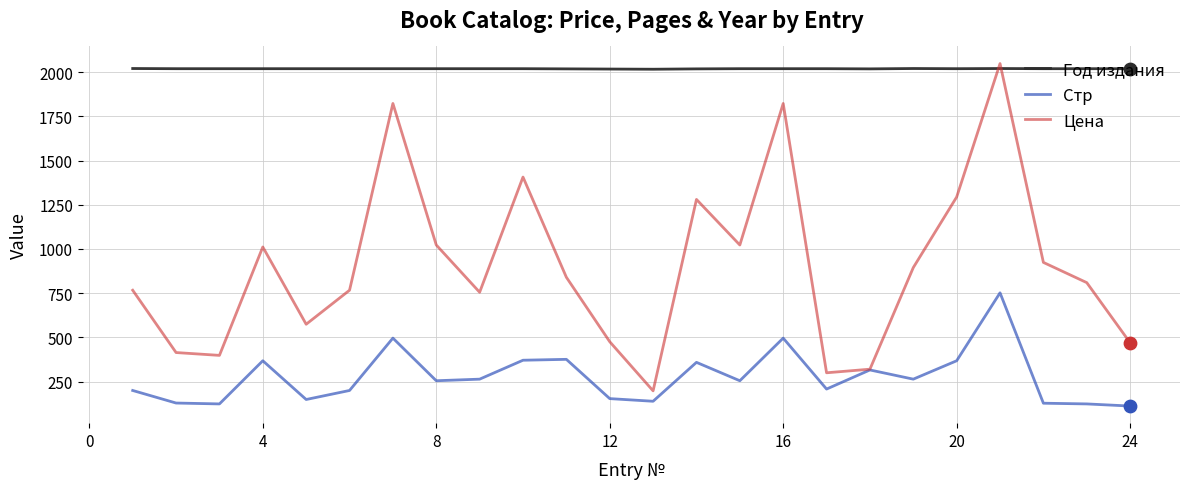

Which series has the widest spread of values?

Цена